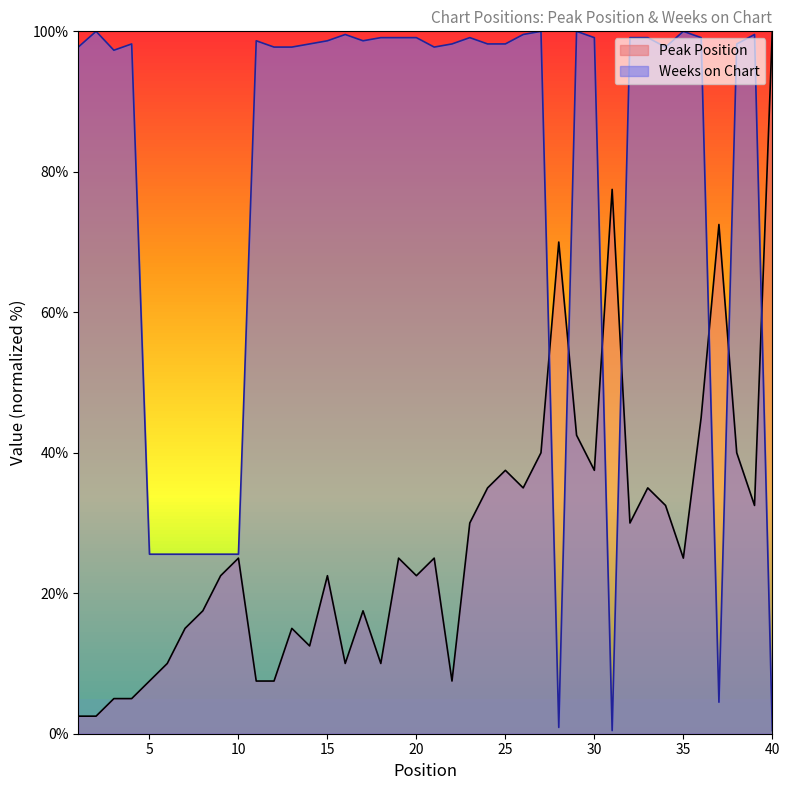

At which label is Weeks on Chart closest to 50?

5